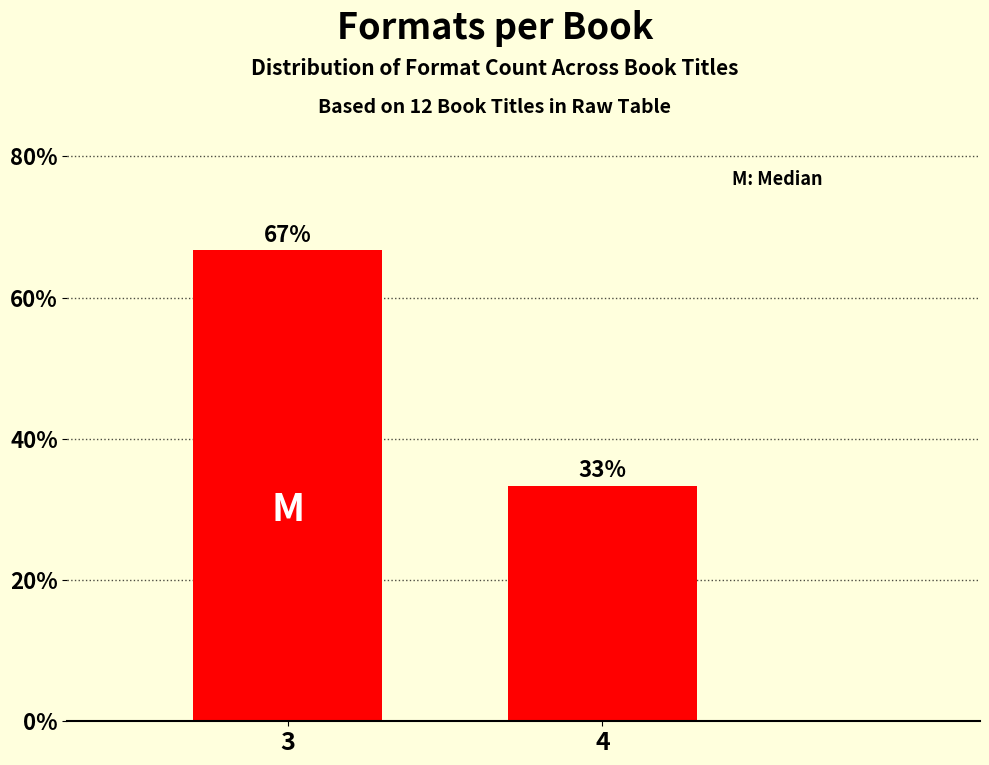

What is the sum of the values at 4 and 3?

100.0